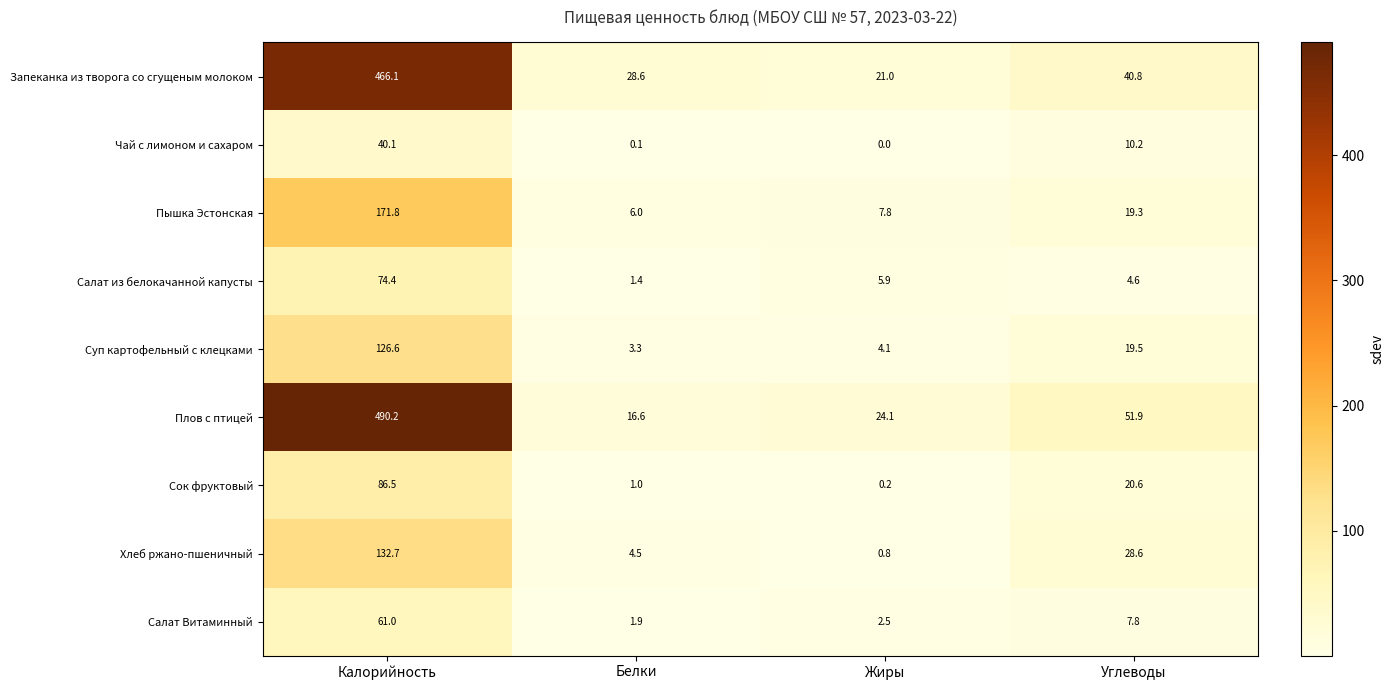

List the series in order of their peak value, lowest first.

Чай с лимоном и сахаром, Салат Витаминный, Салат из белокачанной капусты, Сок фруктовый, Суп картофельный с клецками, Хлеб ржано-пшеничный, Пышка Эстонская, Запеканка из творога со сгущеным молоком, Плов с птицей